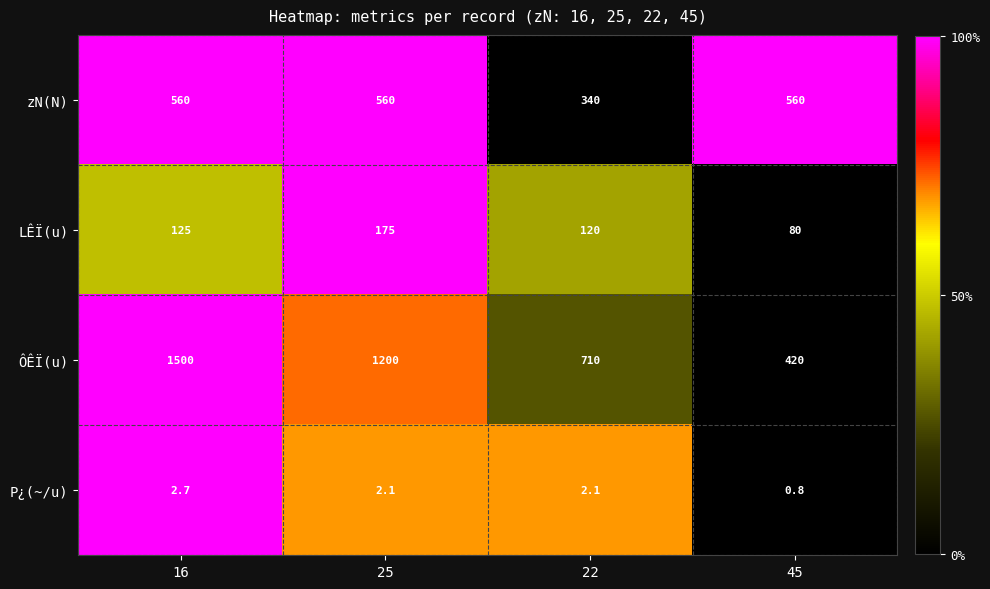

Is it true that ÔÊÏ(u) equals 1003.5 at 16?

False